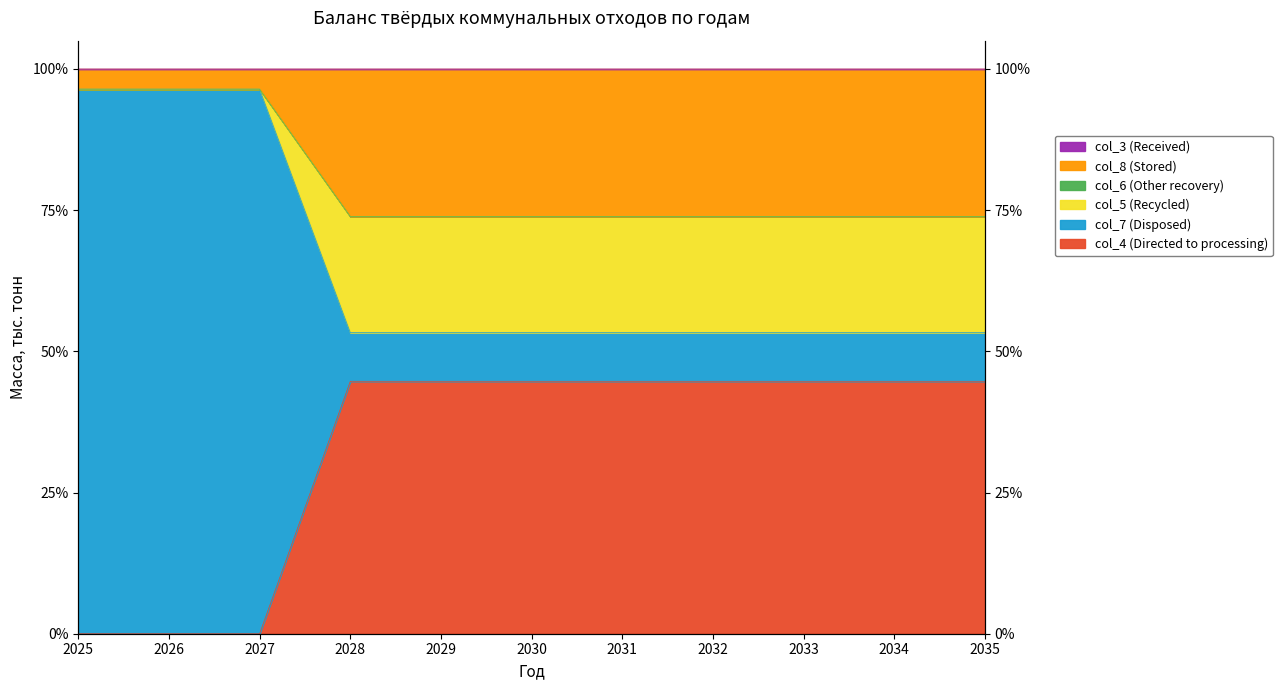

Which has a higher value, 2035 or 2033?

2033